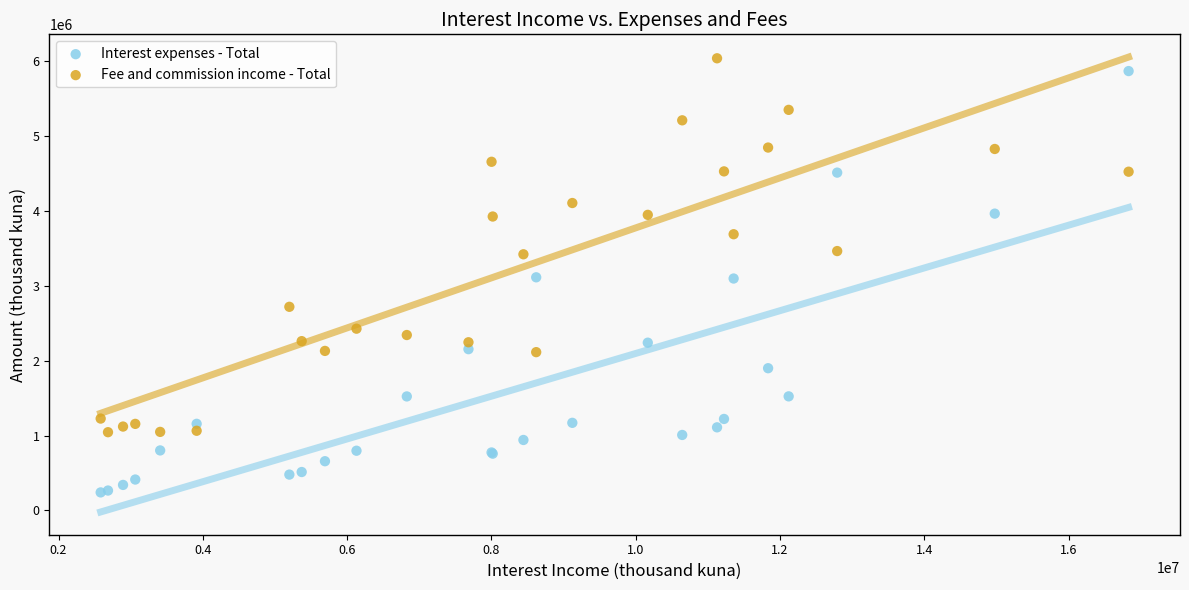

Which series contains the lowest Y value?

Interest expenses - Total